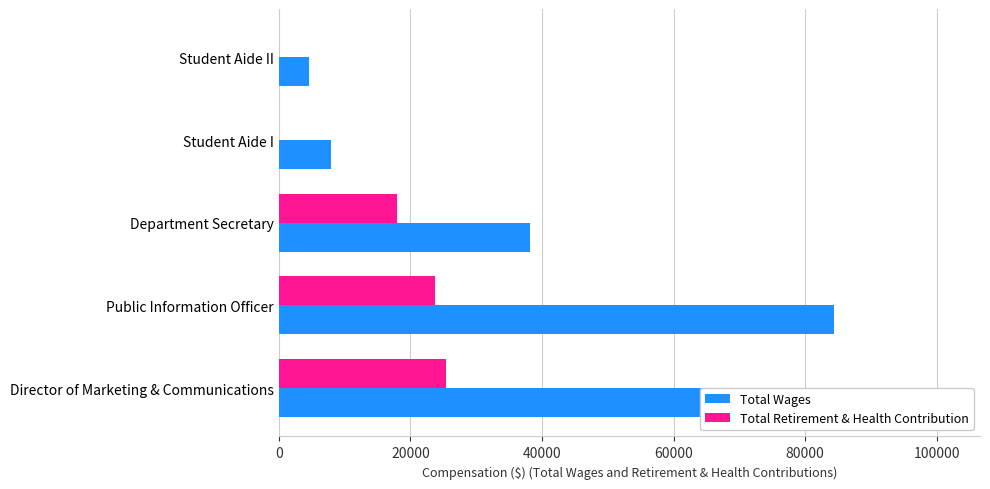

Reading left to right, what are all the values shown in this chart?

Total Wages: 0=101490	20000=84416	40000=38201	60000=7985	80000=4674
Total Retirement & Health Contribution: 0=25362	20000=23697	40000=17922	60000=0	80000=0